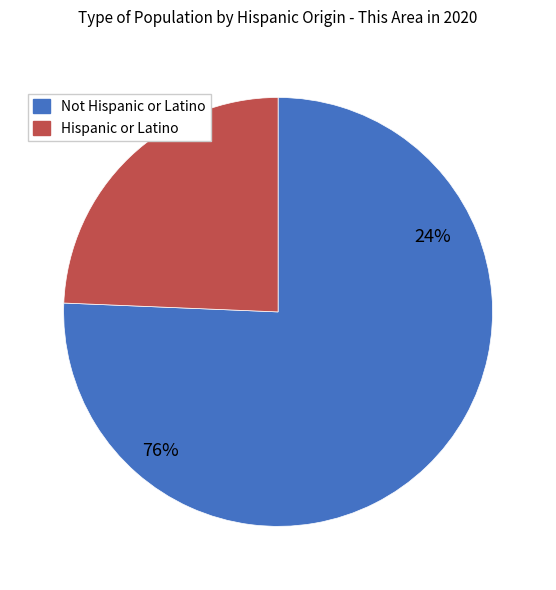

What is the total percentage of Hispanic or Latino and Not Hispanic or Latino?

100.0%